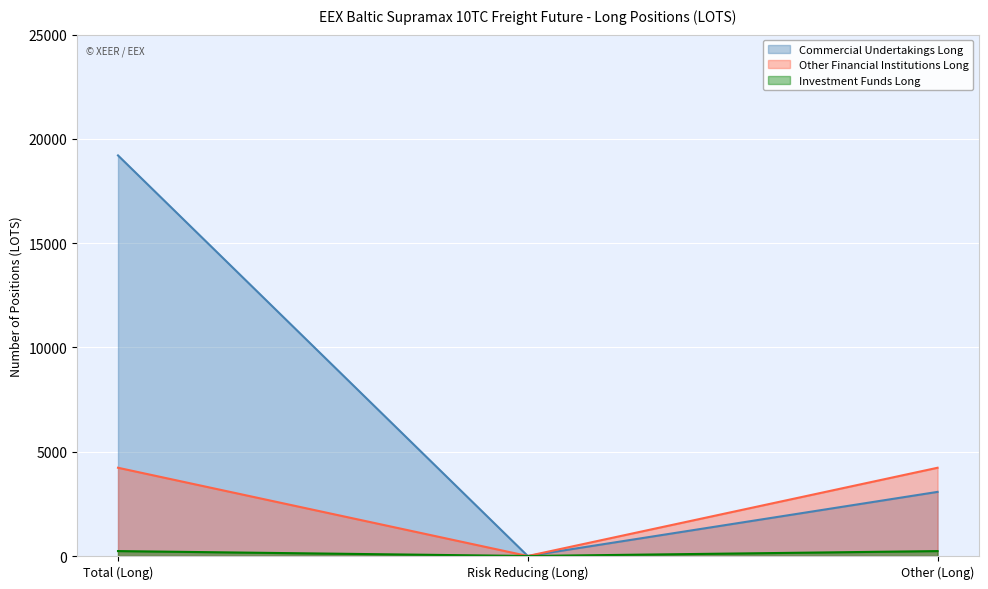

Rank the series by their average value, from lowest to highest.

Investment Funds Long, Other Financial Institutions Long, Commercial Undertakings Long